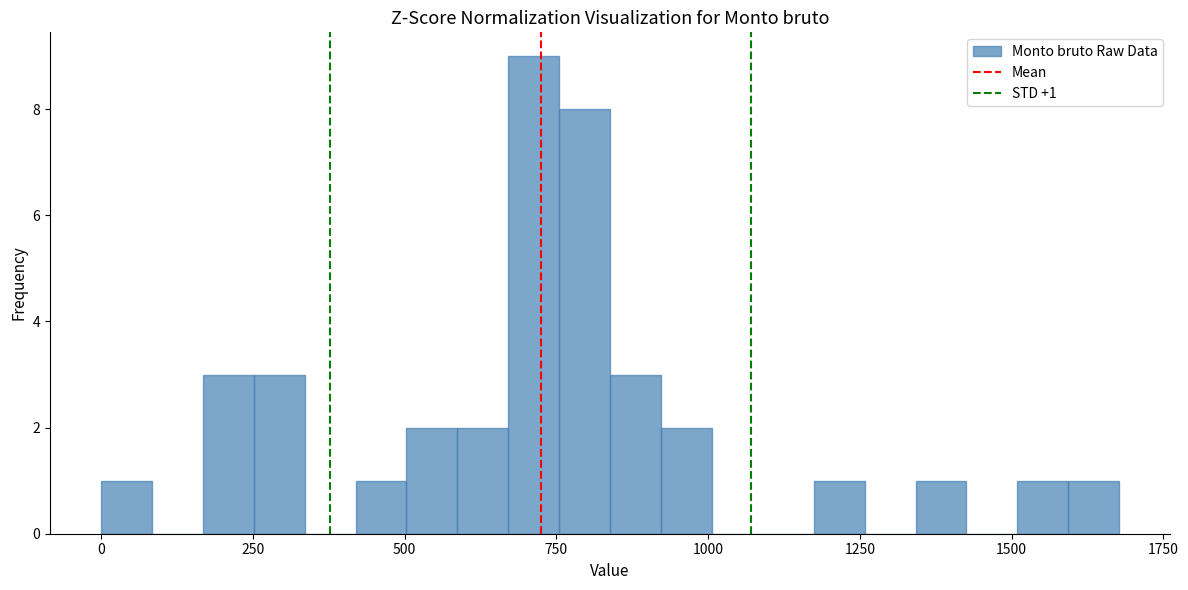

Around what value on the x-axis is the tallest bar? Give the approximate position of its centre, as read against the axis.

700